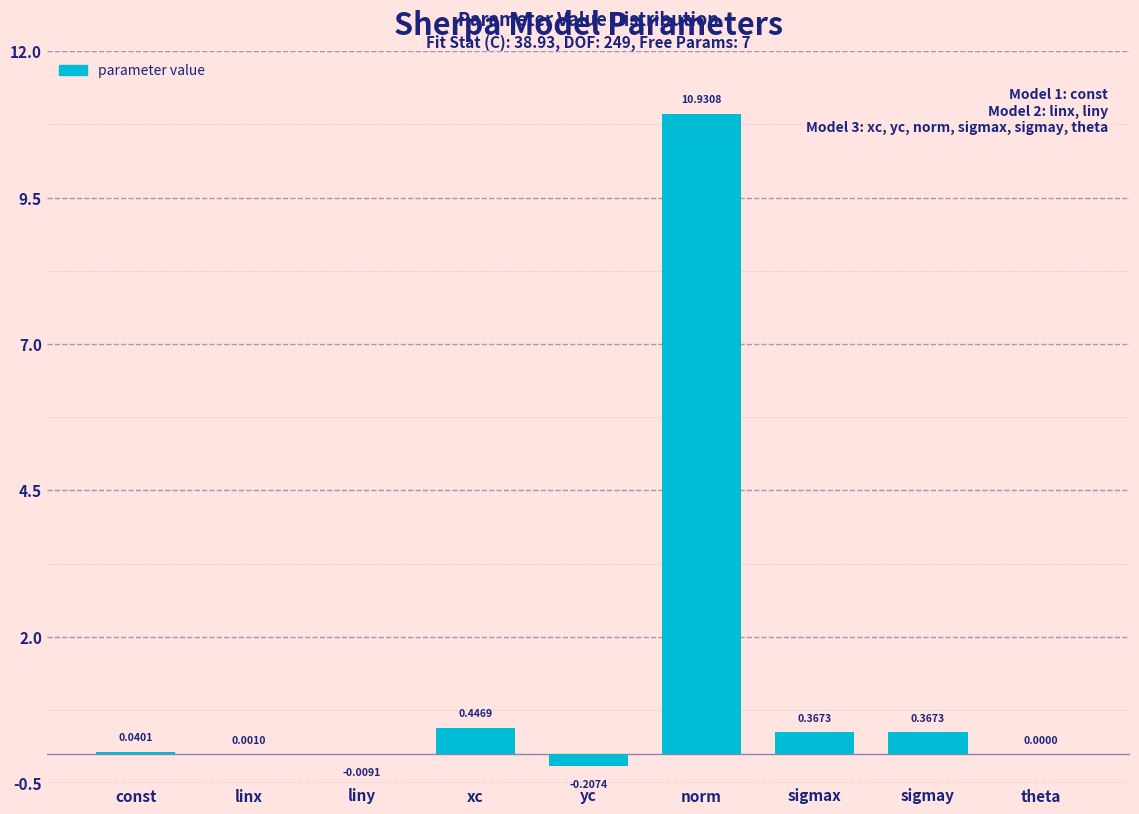

What is the sum of all values?

11.9